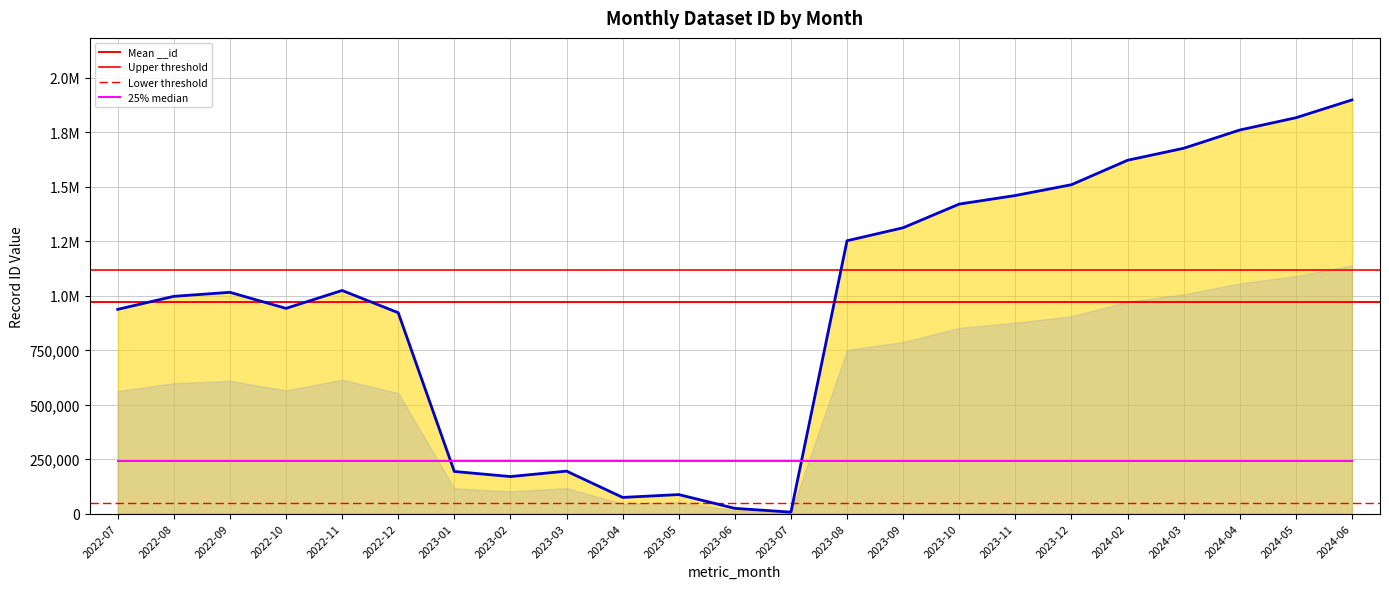

What is the sum of the values at 2022-09 and 2023-01?

1209220